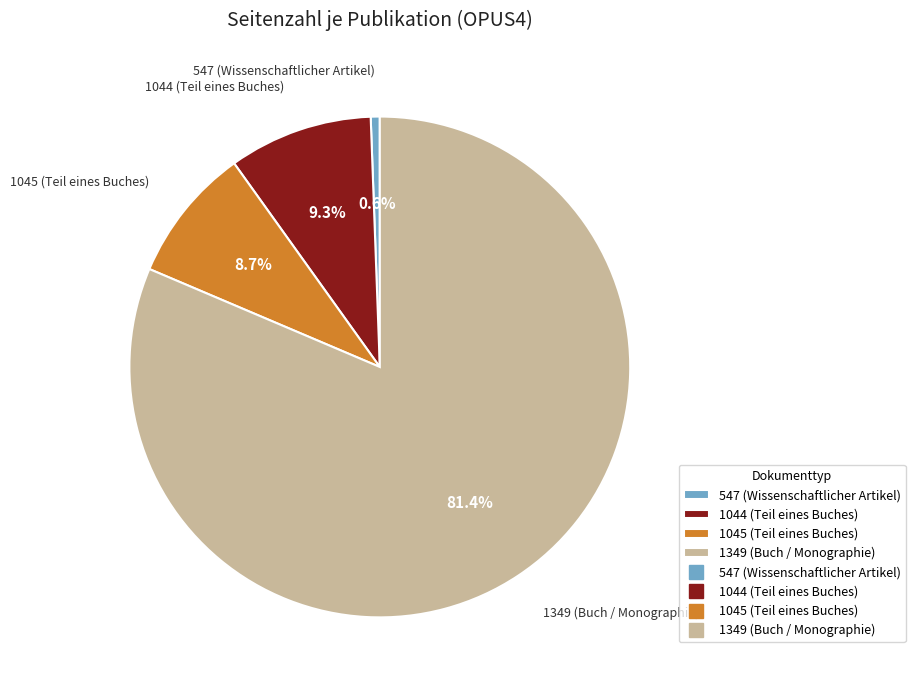

Does 1349 (Buch / Monographie) represent more than half of the total?

Yes